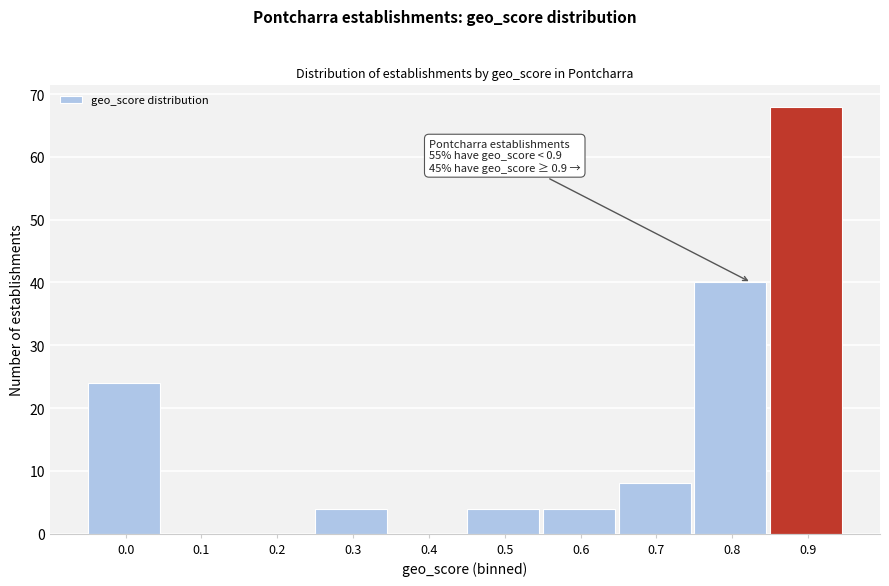

Reading left to right, what are all the values shown in this chart?

0.0=24	0.1=0	0.2=0	0.3=4	0.4=0	0.5=4	0.6=4	0.7=8	0.8=40	0.9=68